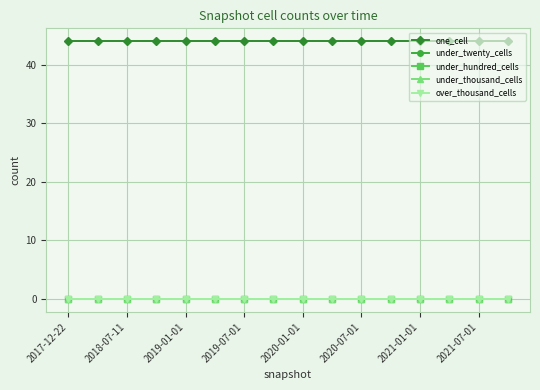

Does the chart have visible grid lines?

Yes